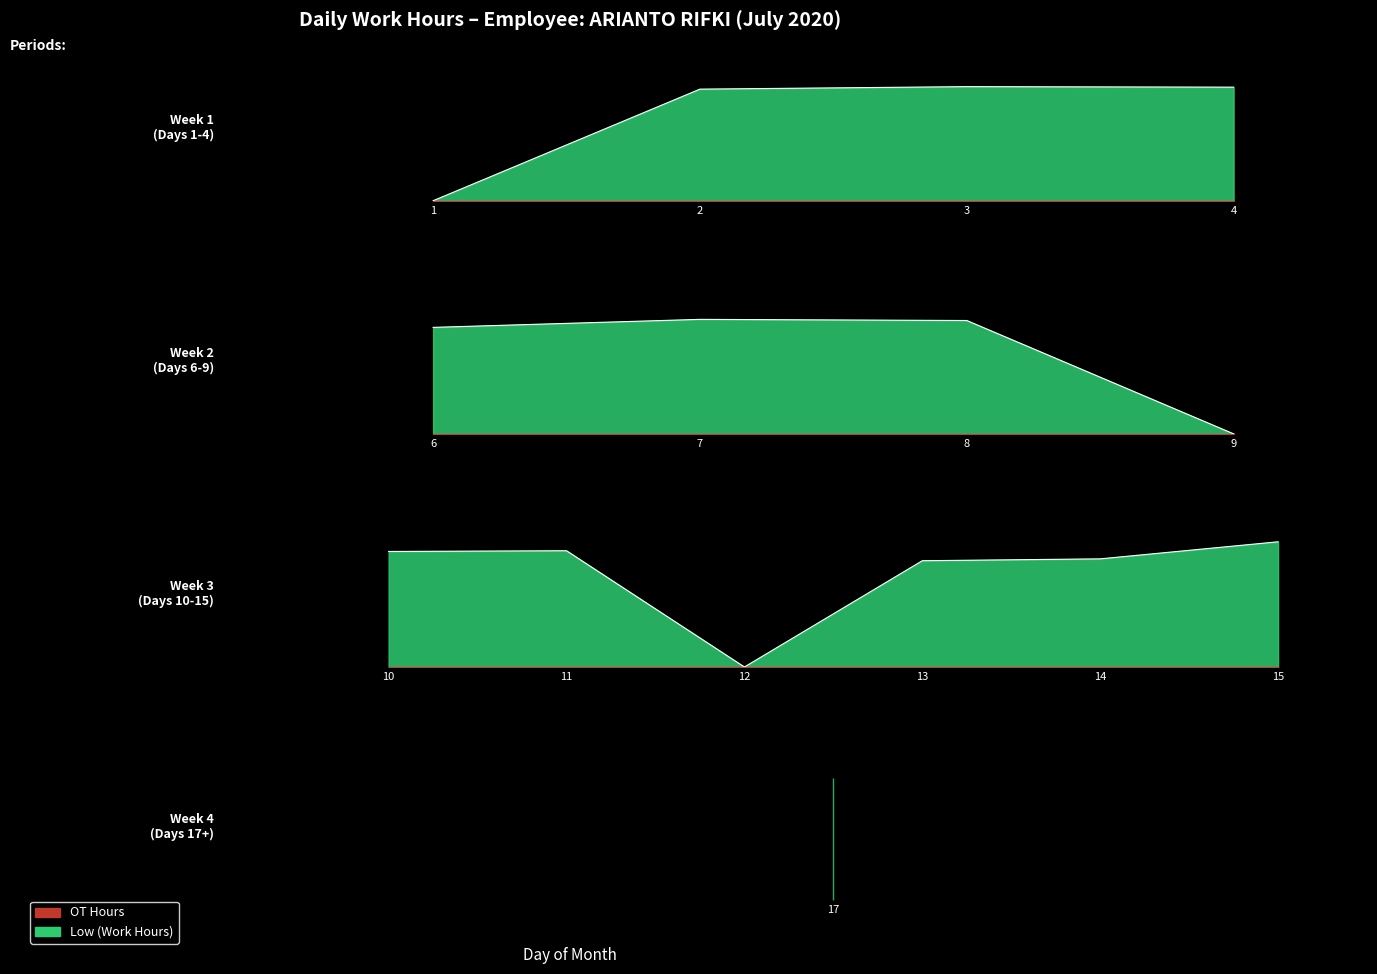

How many series are shown in this chart?

2